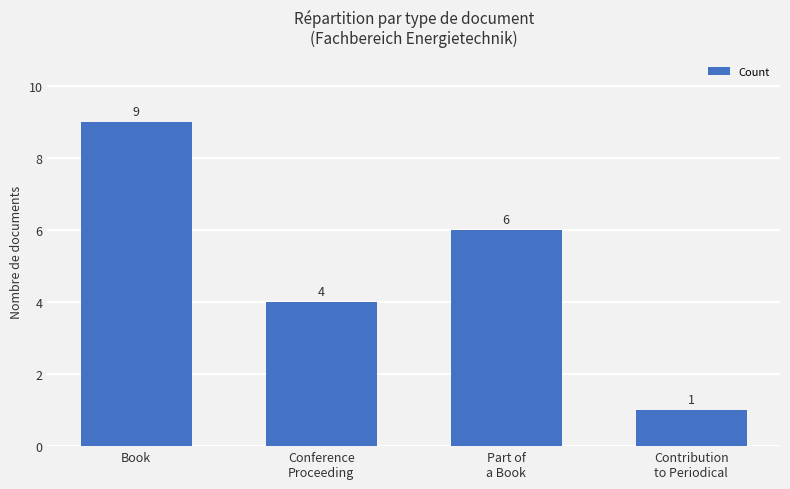

Reading right to left, extract all data points from this chart.

Contribution
to Periodical=1	Part of
a Book=6	Conference
Proceeding=4	Book=9